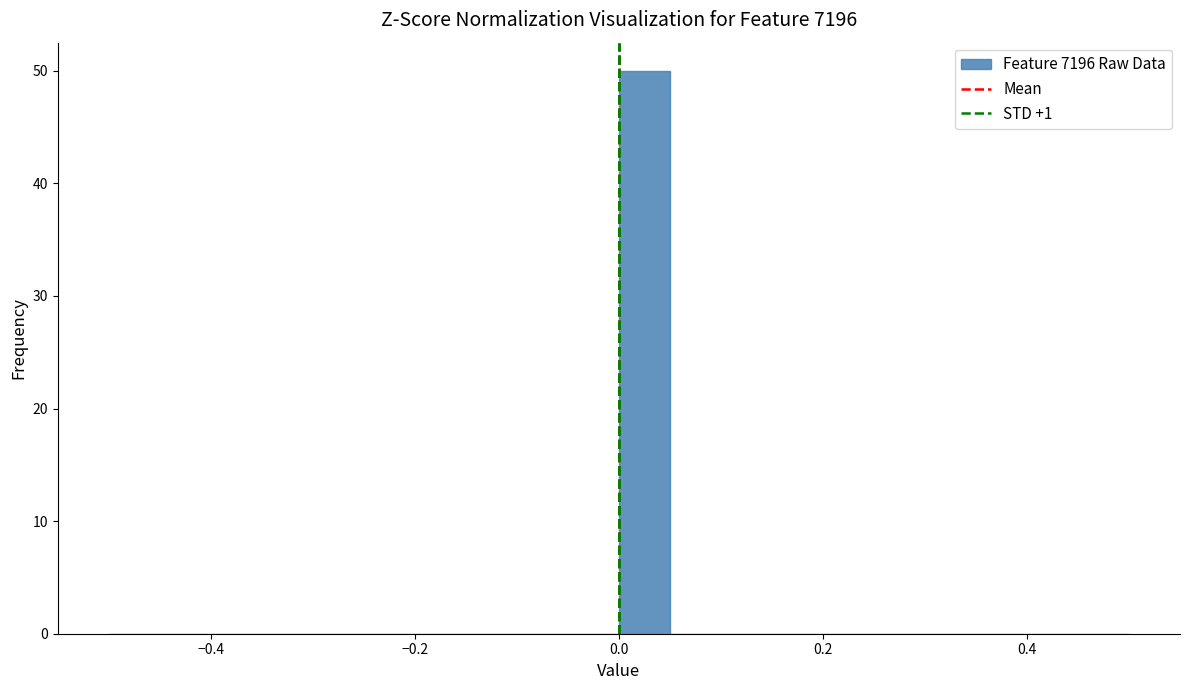

Read against the x-axis, roughly where is the centre of the tallest bar?

0.02